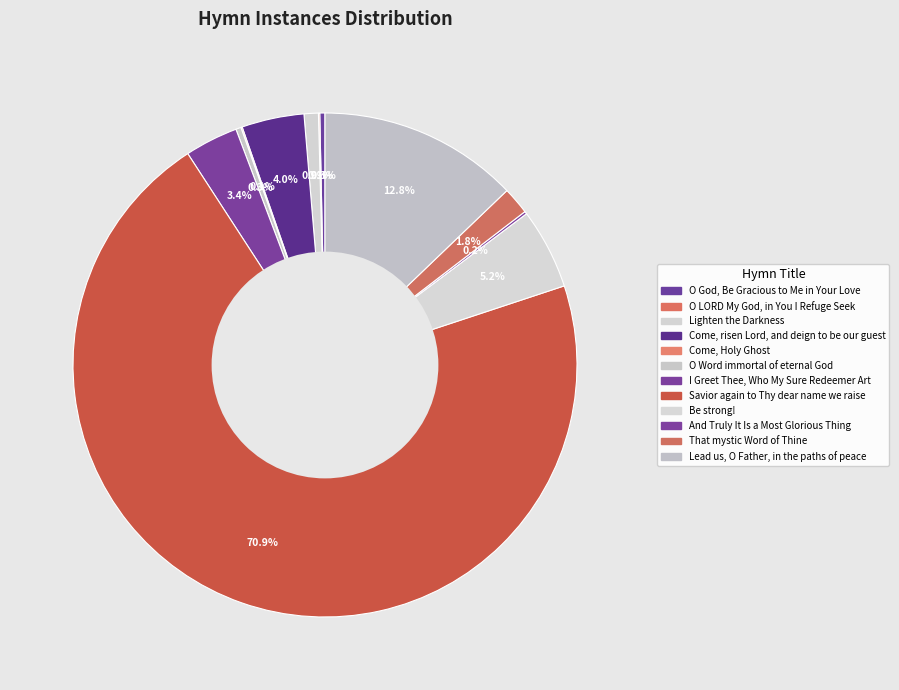

To the nearest percent, what is the difference between the Lead us, O Father, in the paths of peace and O Word immortal of eternal God slice percentages?

12%